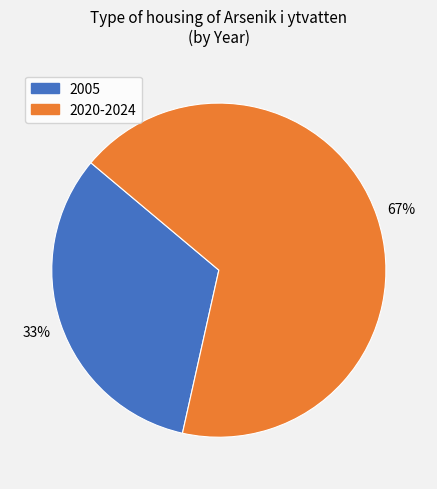

Does any single category account for the majority?

Yes